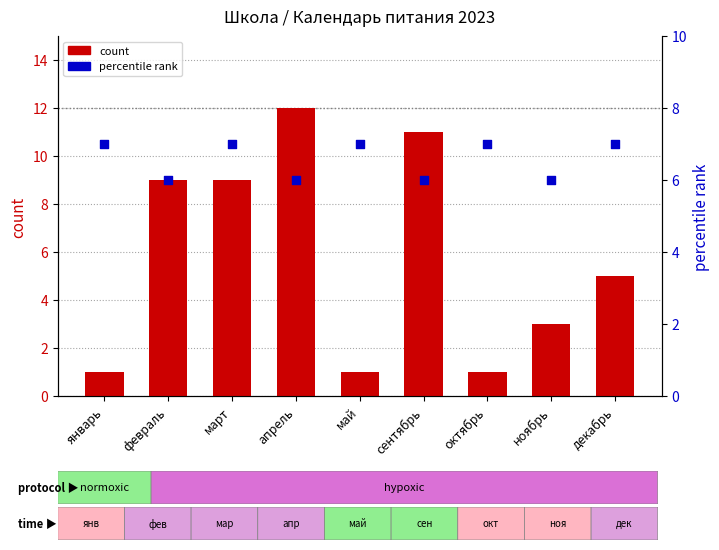

Which series reaches the minimum Y coordinate?

count